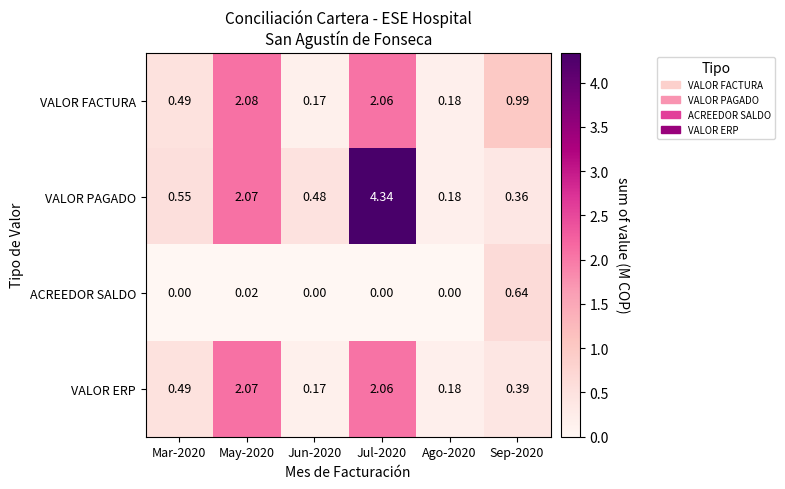

List the series in order of their peak value, highest first.

VALOR PAGADO, VALOR FACTURA, VALOR ERP, ACREEDOR SALDO